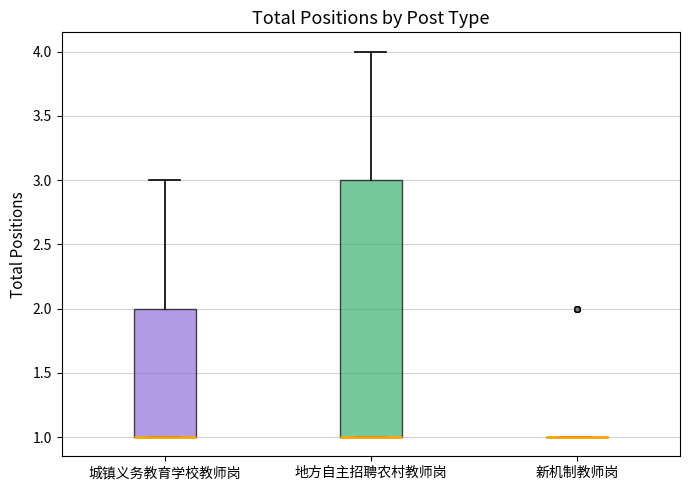

Where does the upper whisker of the box for 城镇义务教育学校教师岗 end on the y-axis? The values are not printed on the chart, so give them approximately, as read against the axis.

3